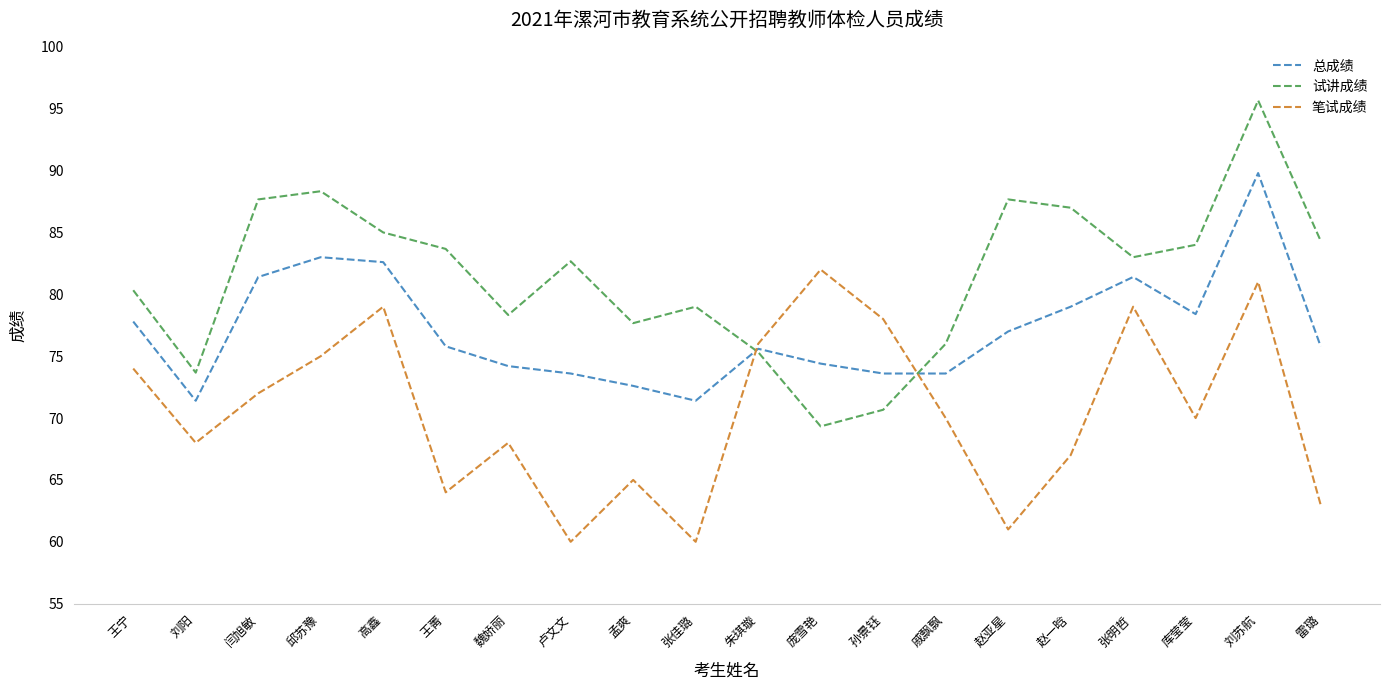

What is the approximate value of 试讲成绩 at 赵亚星?

87.7